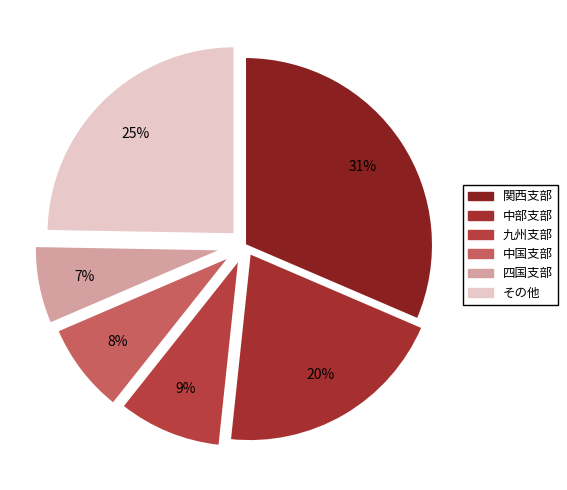

The 中国支部 slice represents 8% of the pie. True or false?

True